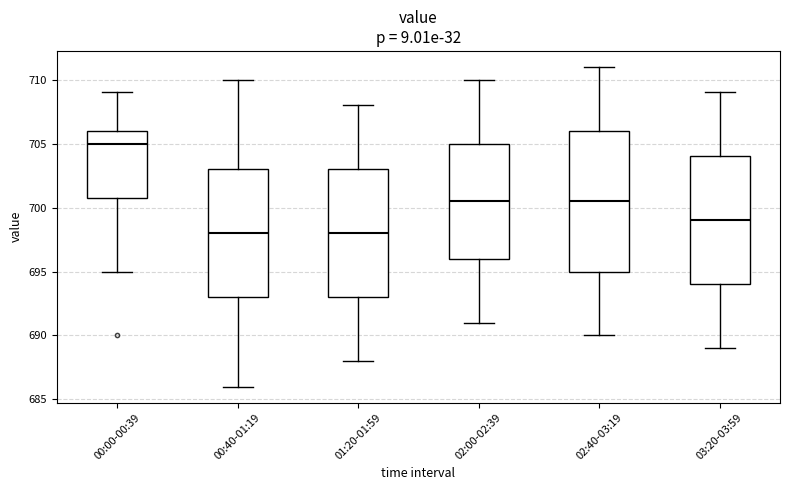

Which box is the tallest, from its lower edge to its upper edge?

02:40-03:19